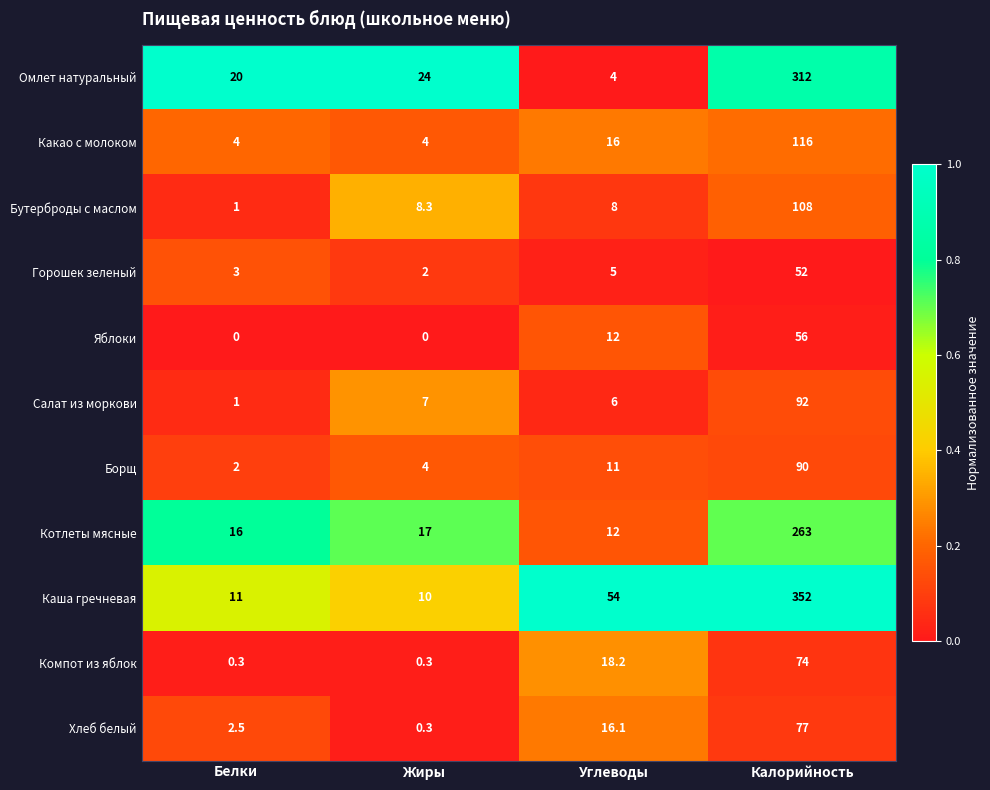

The value of Салат из моркови at Калорийность is 23.5. True or false?

False